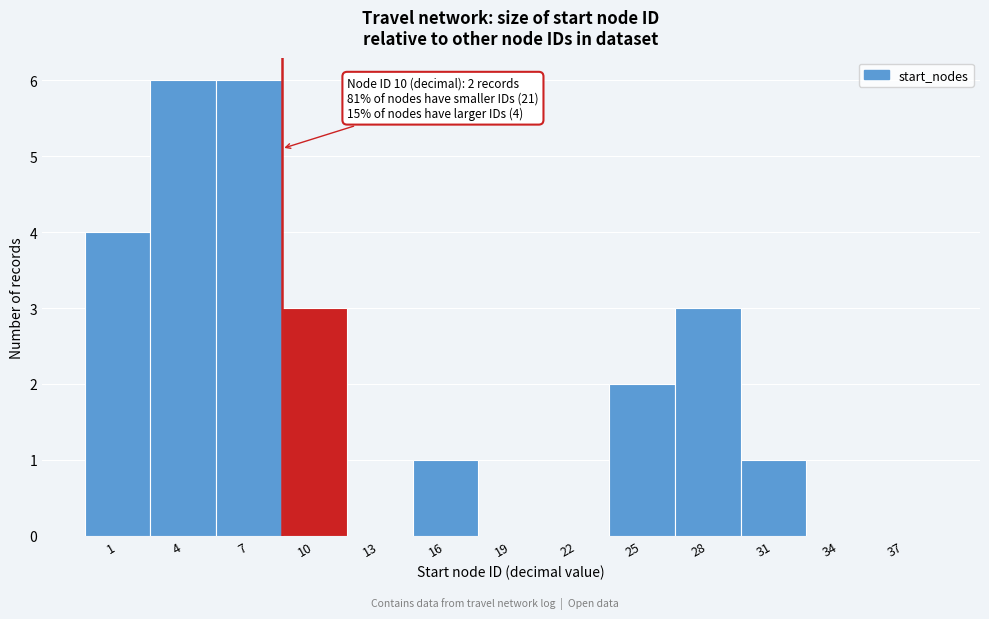

Reading left to right, list all the values displayed in this chart.

1=4	4=6	7=6	10=3	13=0	16=1	19=0	22=0	25=2	28=3	31=1	34=0	37=0